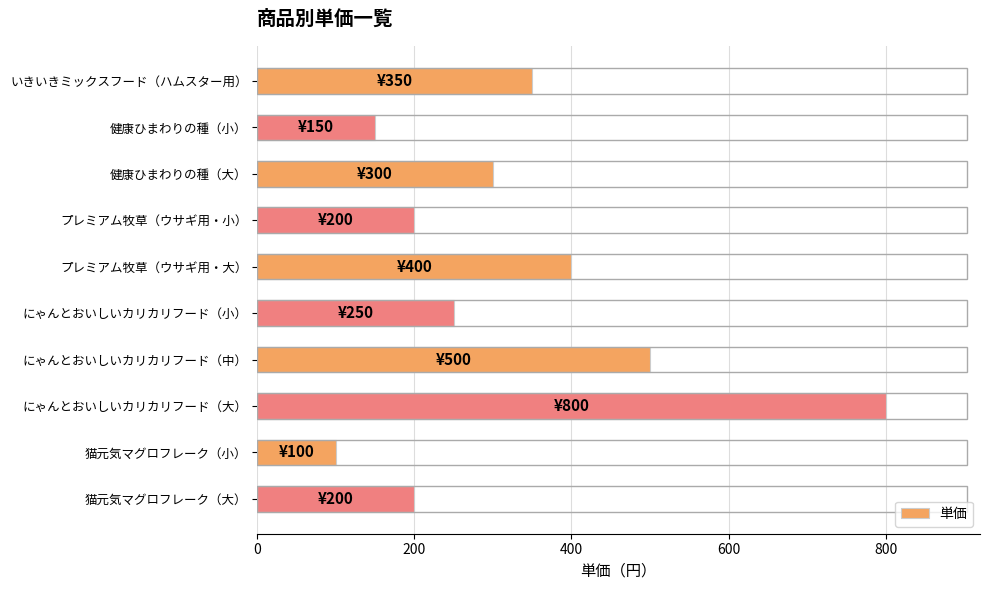

What is the label of the 5th bar from the bottom?

にゃんとおいしいカリカリフード（小）